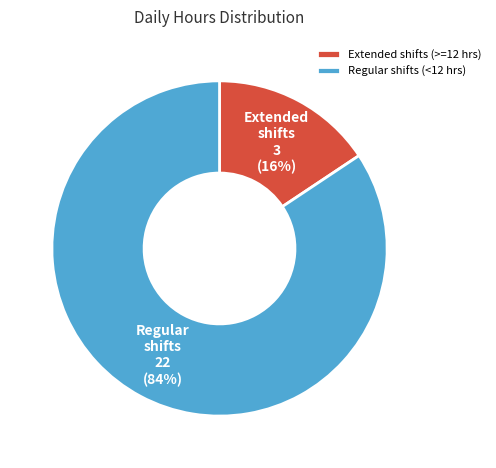

How many segments does this pie chart have?

2